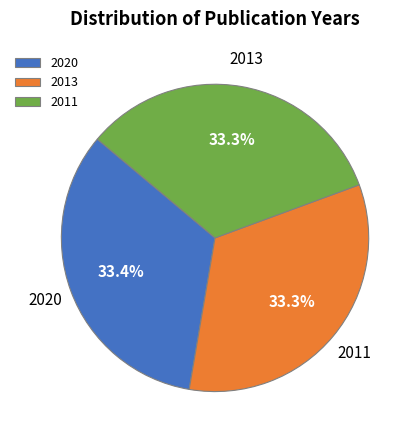

How many segments does this pie chart have?

3